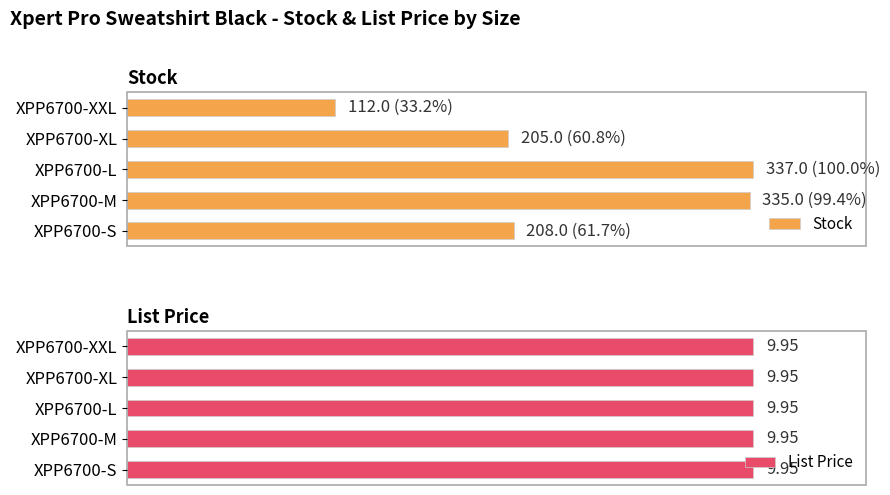

Count the number of categories in the chart.

5